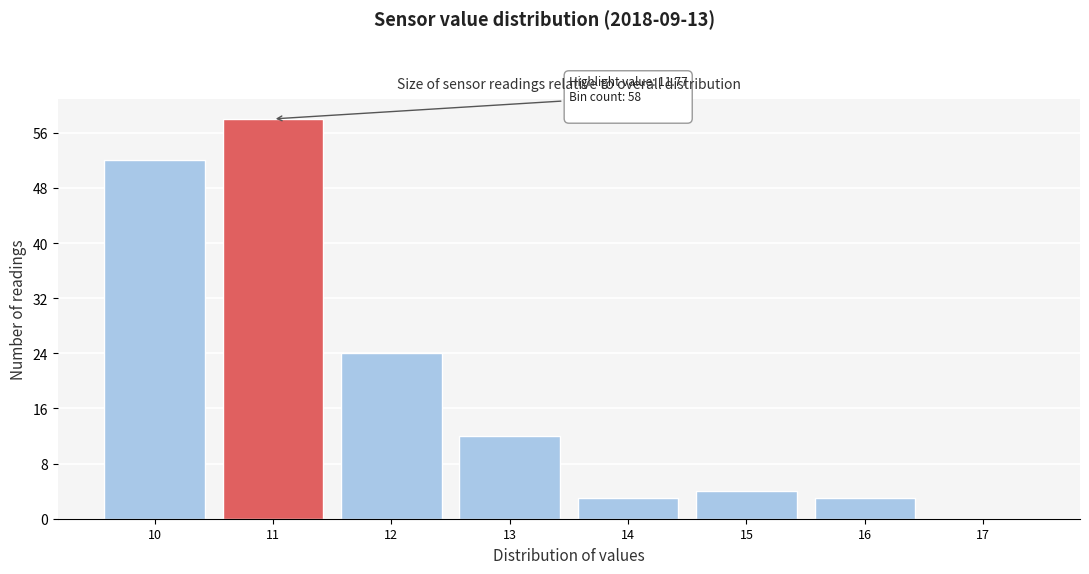

Reading left to right, extract all data points from this chart.

10=52	11=58	12=24	13=12	14=3	15=4	16=3	17=0